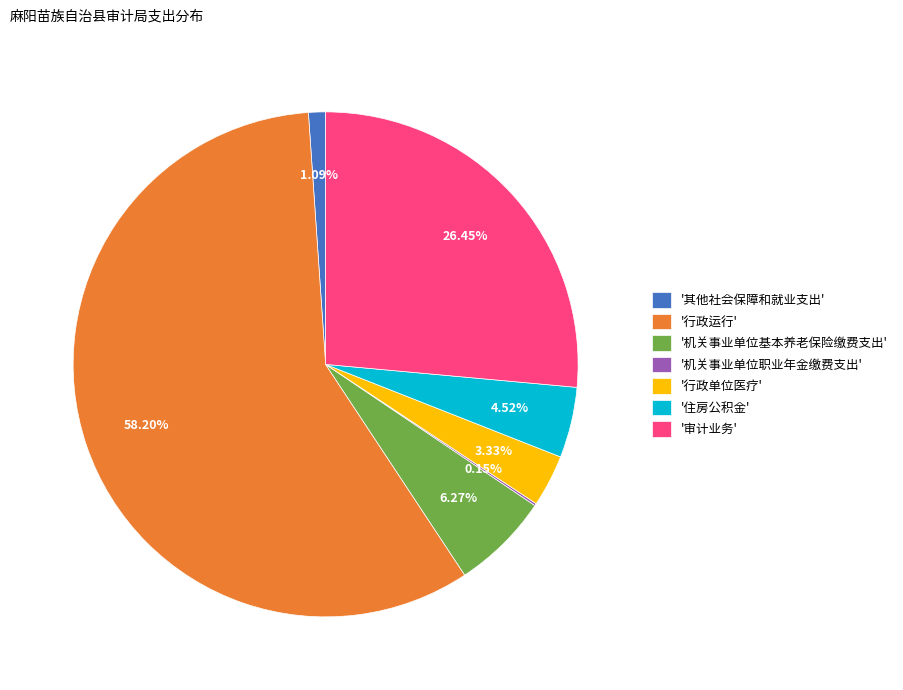

Is there any slice that represents more than half of the pie?

Yes